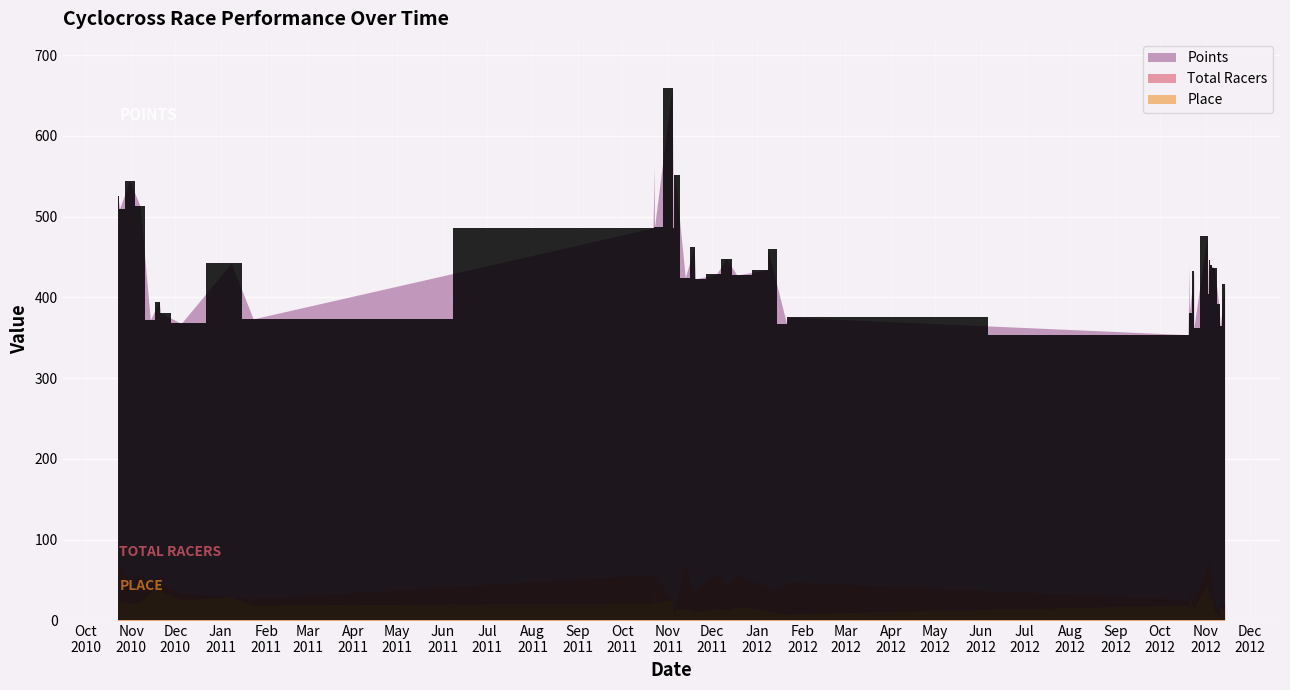

Reading right to left, what are all the values shown in this chart?

Points: 38=417.0	37=364.1	36=391.7	35=436.3	34=439.7	33=446.5	32=404.5	31=475.6	30=361.7	29=432.1	28=380.7	27=438.8	26=353.7	25=375.5	24=366.9	23=460.2	22=434.2	21=427.6	20=448.0	19=428.3	18=422.9	17=462.0	16=424.5	15=551.8	14=486.4	13=659.2	12=486.5	11=561.8	10=485.9	9=373.3	8=442.1	7=367.7	6=380.8	5=394.8	4=372.2	3=513.1	2=544.3	1=509.9	0=525.0
Total Racers: 38=21.0	37=21.0	36=8.0	35=21.0	34=70.0	33=23.0	32=80.0	31=67.0	30=23.0	29=21.0	28=38.0	27=20.0	26=26.0	25=48.0	24=43.0	23=38.0	22=42.0	21=56.0	20=42.0	19=57.0	18=39.0	17=35.0	16=67.0	15=17.0	14=15.0	13=26.0	12=56.0	11=68.0	10=57.0	9=27.0	8=29.0	7=34.0	6=45.0	5=53.0	4=44.0	3=59.0	2=48.0	1=70.0	0=55.0
Place: 38=11.0	37=17.0	36=4.0	35=12.0	34=38.0	33=14.0	32=33.0	31=44.0	30=16.0	29=12.0	28=30.0	27=9.0	26=19.0	25=8.0	24=7.0	23=11.0	22=12.0	21=17.0	20=13.0	19=14.0	18=11.0	17=11.0	16=14.0	15=13.0	14=6.0	13=26.0	12=21.0	11=43.0	10=21.0	9=19.0	8=29.0	7=25.0	6=36.0	5=46.0	4=34.0	3=23.0	2=21.0	1=23.0	0=23.0